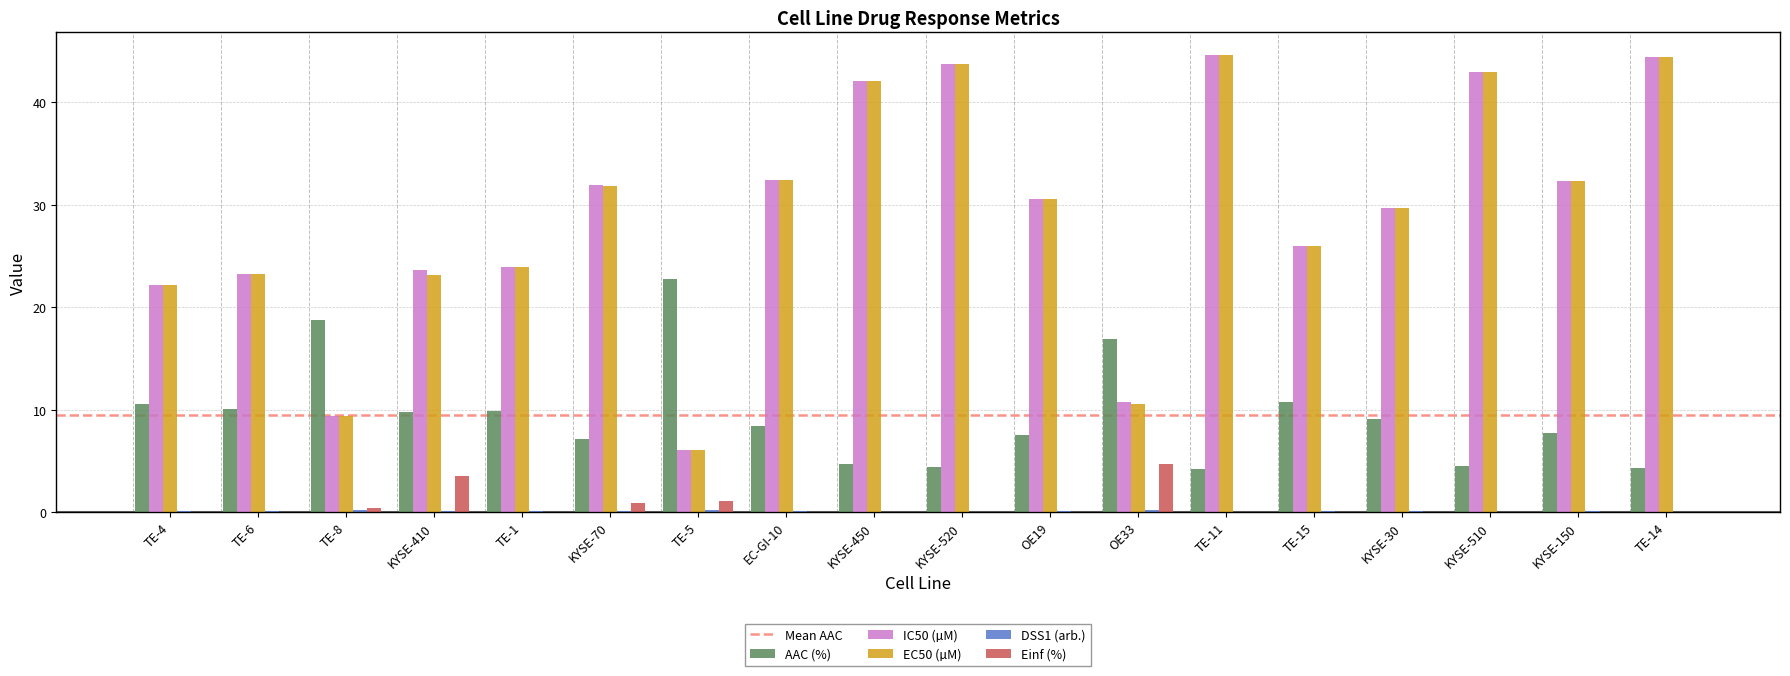

Is it true that AAC (%) equals 7.1 at KYSE-70?

True